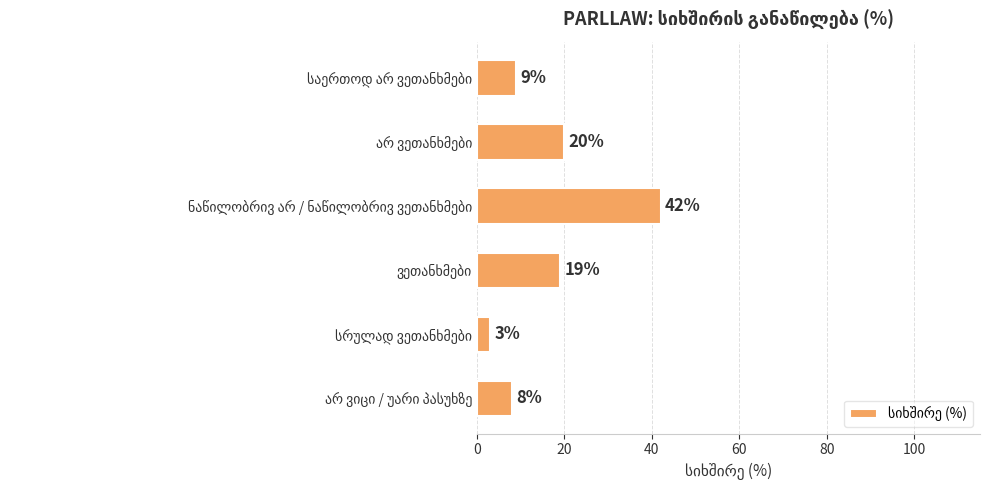

What is the difference between the second highest and second lowest values?

12